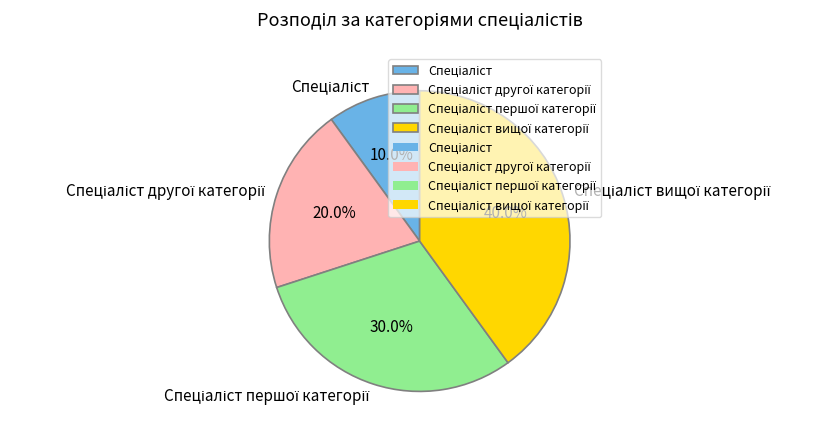

Does any single category account for the majority?

No